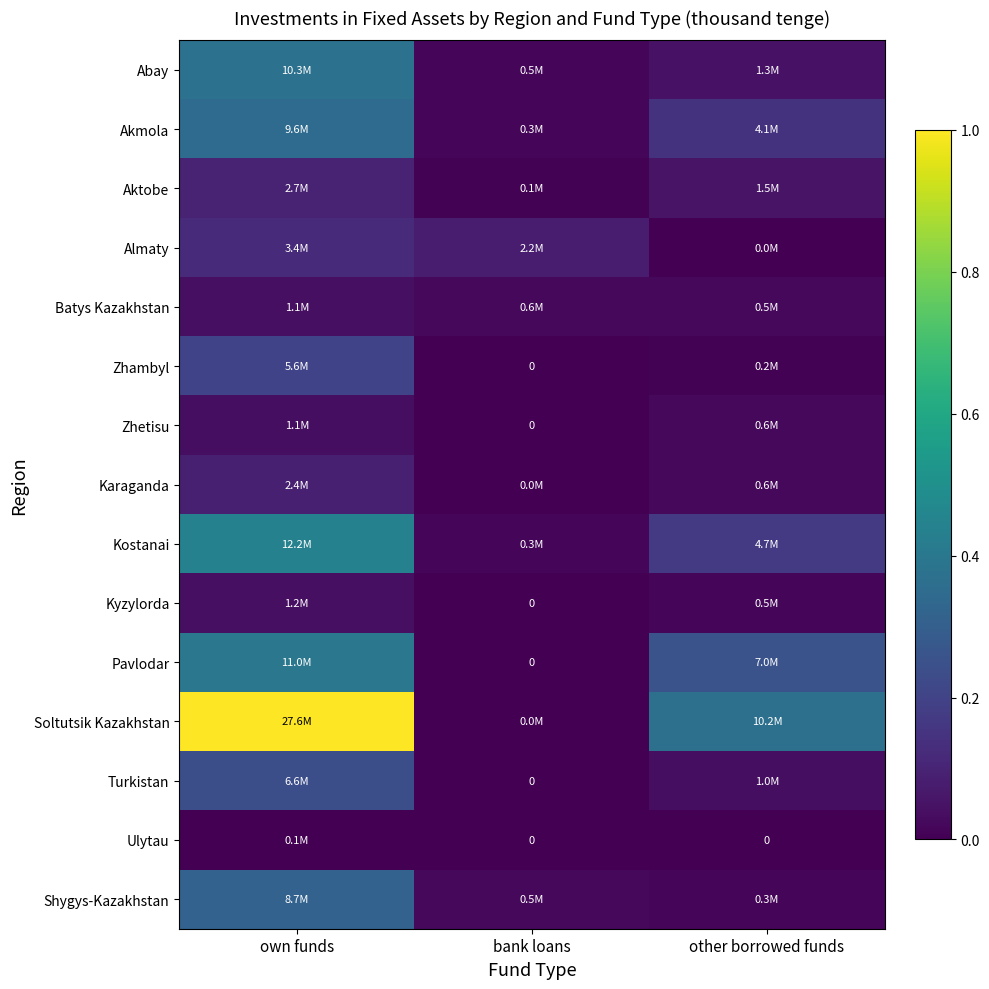

Is it true that Turkistan equals 0.0 at bank loans?

True